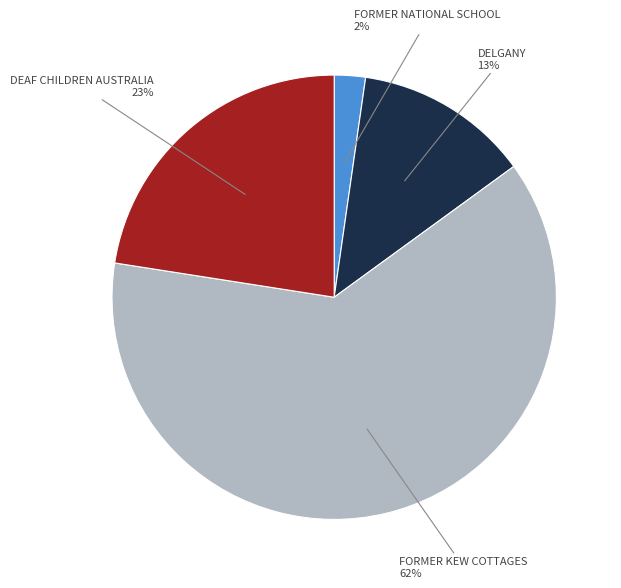

Is there a majority slice in this chart?

Yes